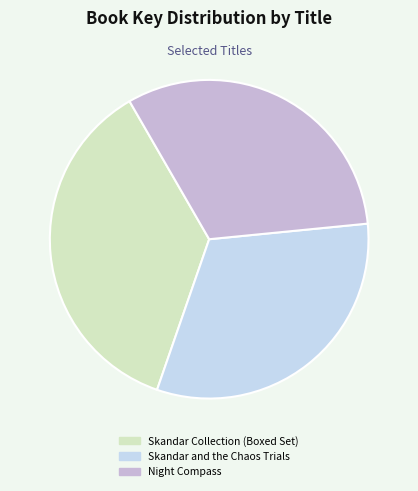

What is the change in value from Skandar Collection (Boxed Set) to Night Compass?

-26938557